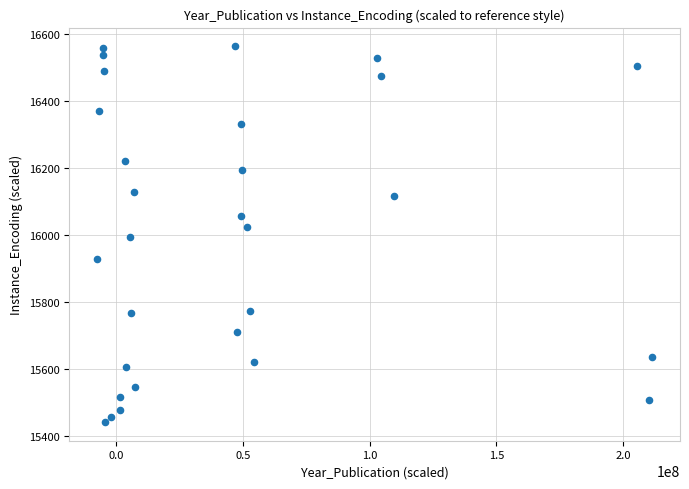

What is the range of Y values (max minus min)?

1122.2